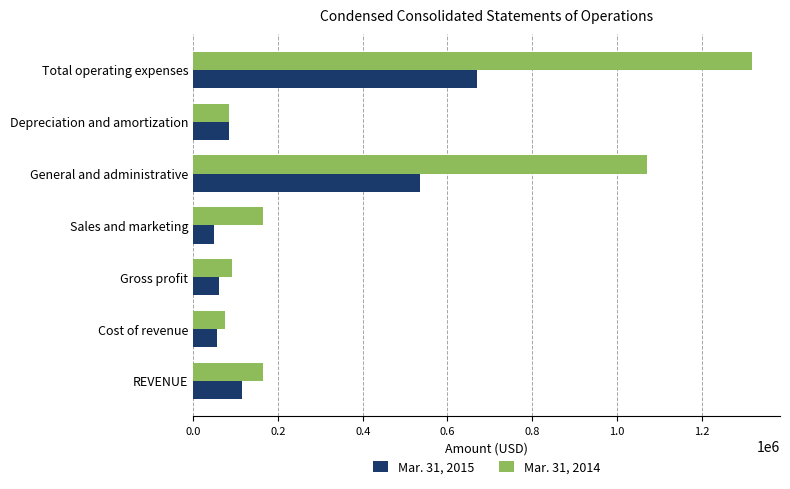

Rank the series by their maximum value, from highest to lowest.

Mar. 31, 2014, Mar. 31, 2015